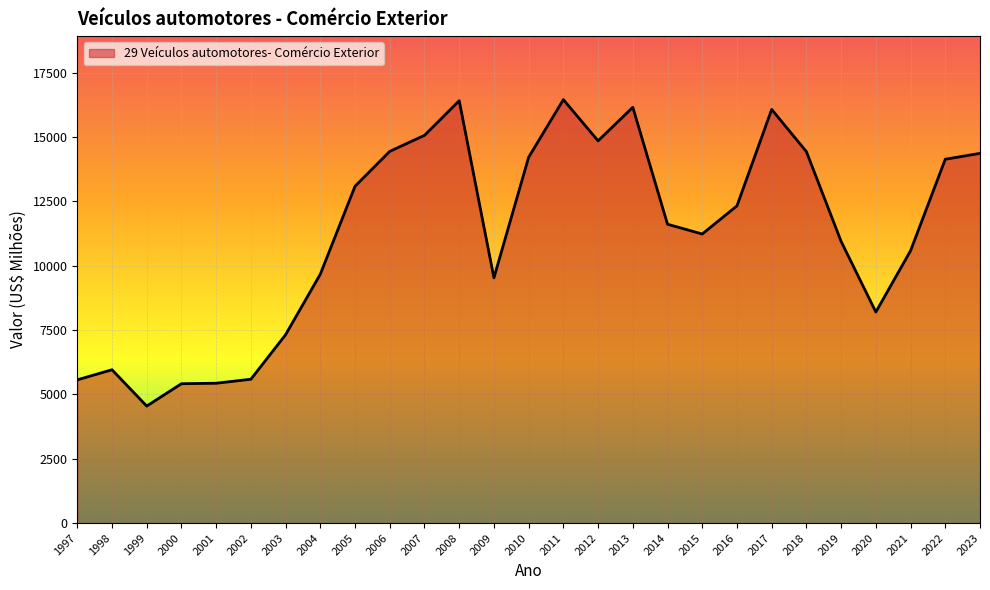

Count the number of values greater than 11610.

14